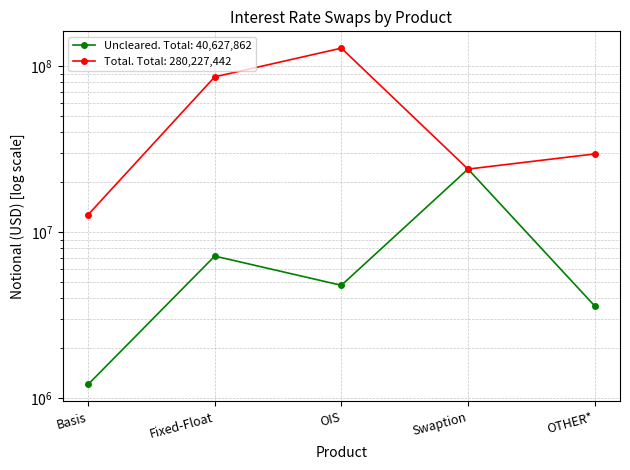

What are all the series names shown in the legend?

Cleared, Uncleared